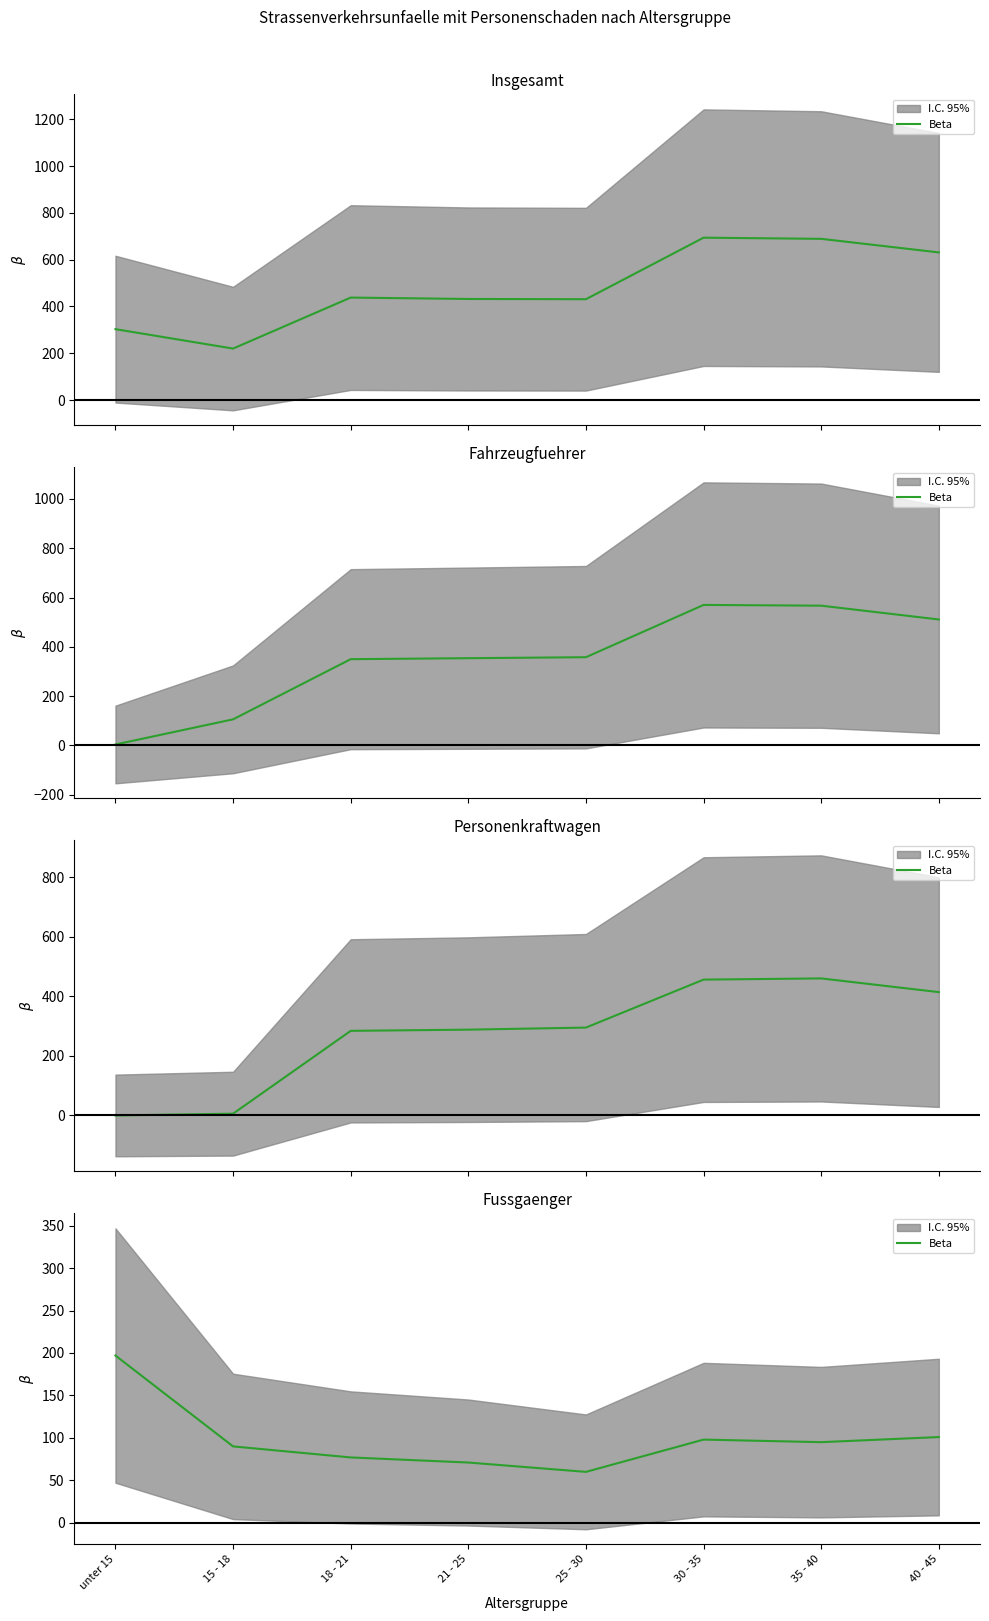

Where is the first local maximum?

30 - 35